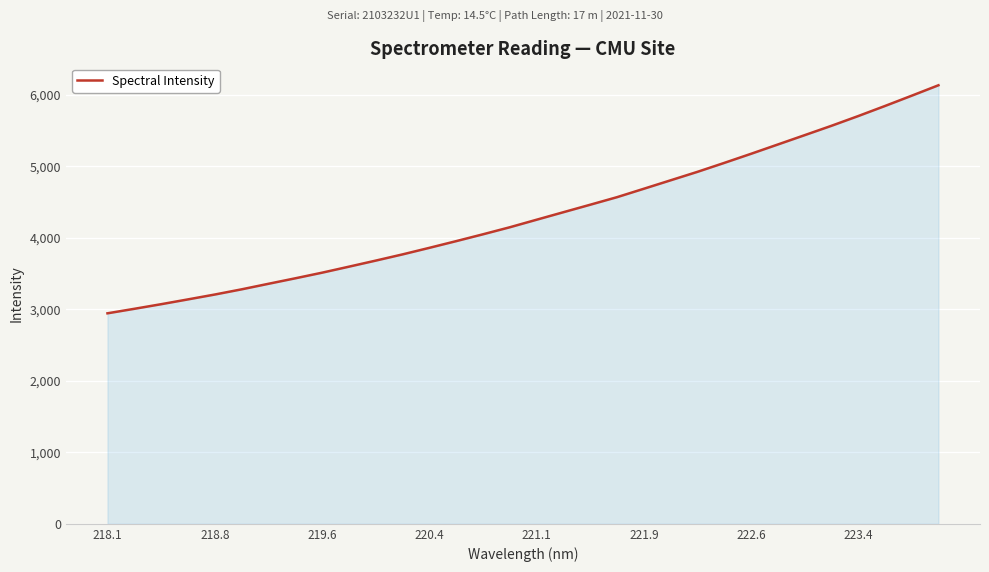

What is the sum of all values?

138254.1